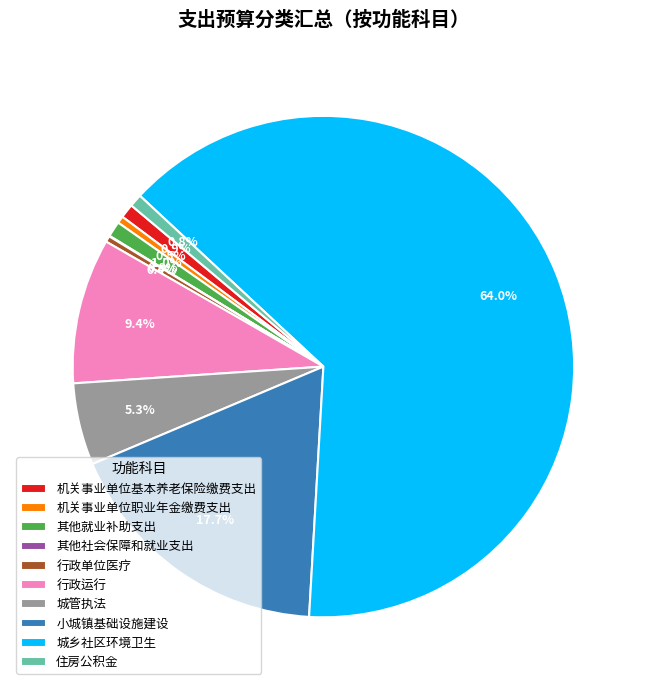

Between 行政运行 and 住房公积金, which is larger?

行政运行